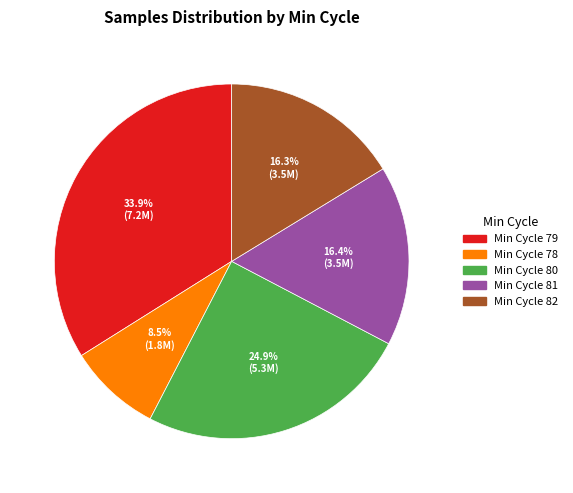

Approximately how many times larger is the value at Min Cycle 80 compared to Min Cycle 81?

1.5